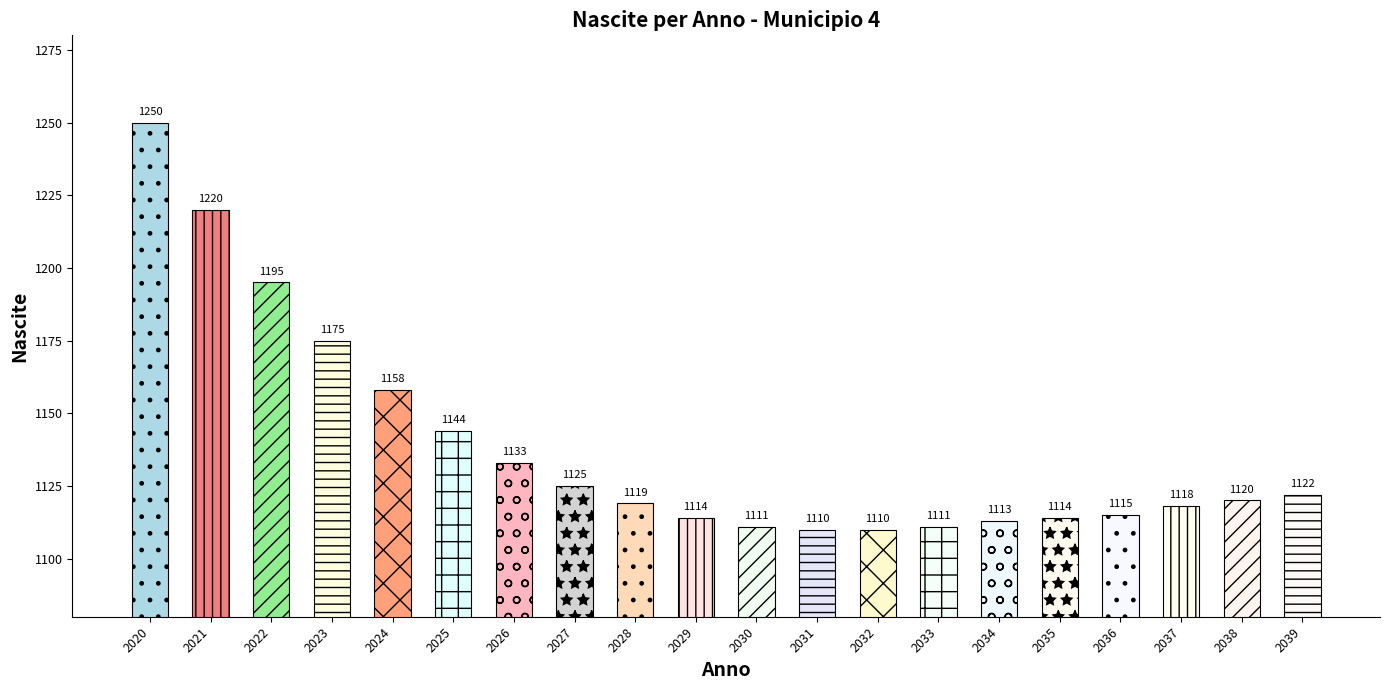

What is the change in value from 2026 to 2033?

-22